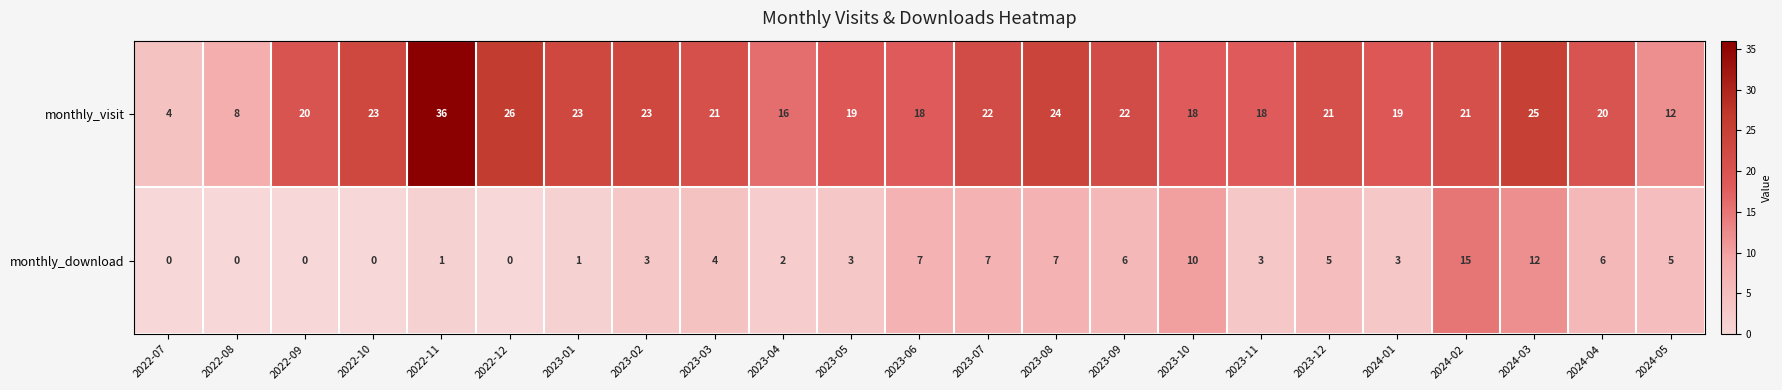

Rank the series at 2023-05 from lowest to highest value.

monthly_download, monthly_visit